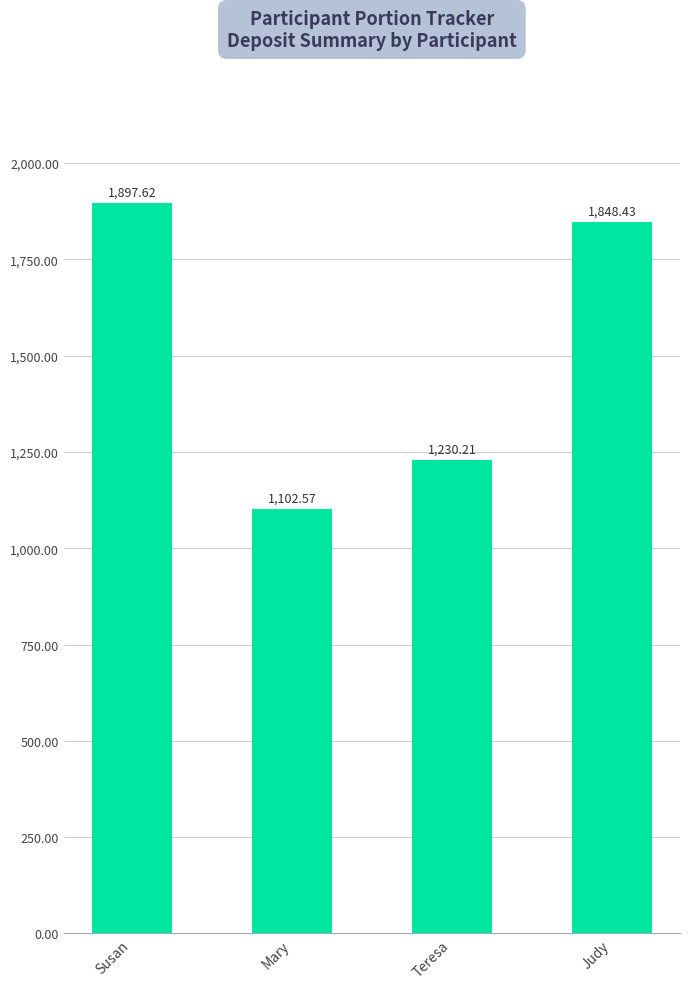

At which label does the data first exceed 1848?

Susan